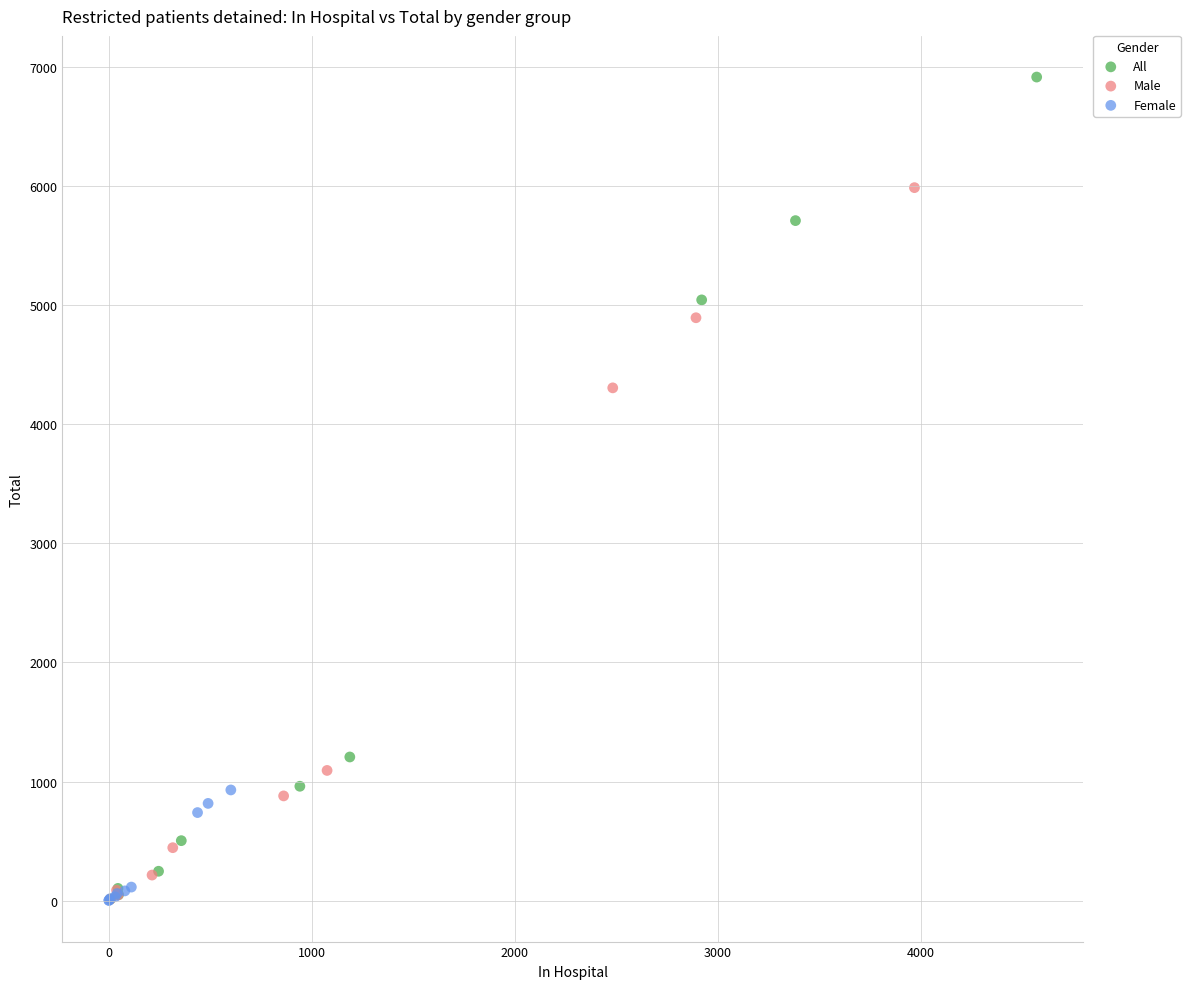

Which series has the widest spread of Y values?

All